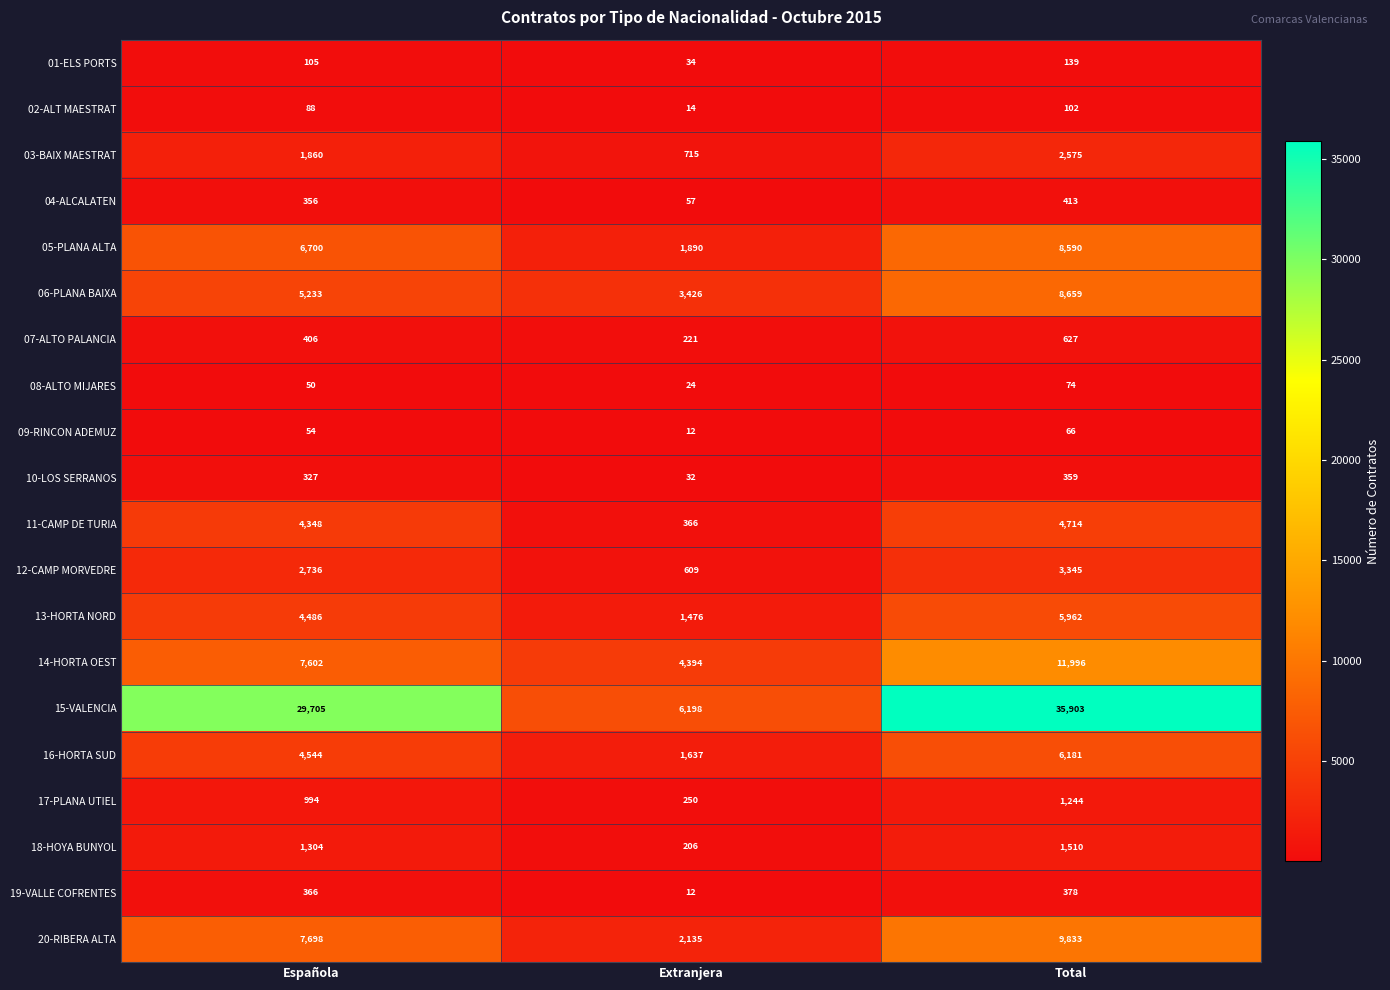

Is it true that 10-LOS SERRANOS equals 327 at Española?

True